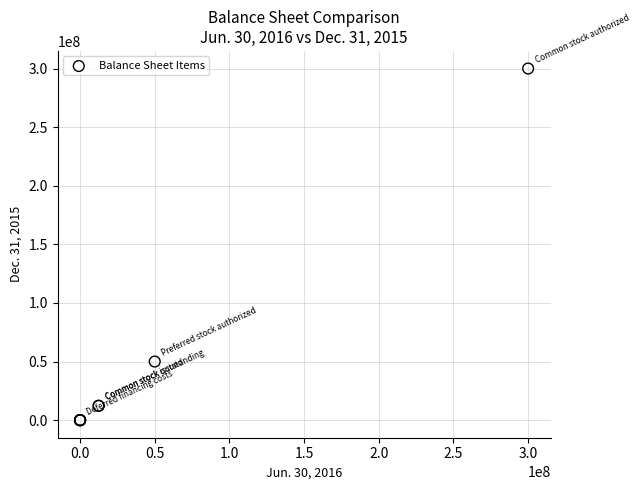

What Y value in the scatter plot is closest to 150000000?

50000000.0